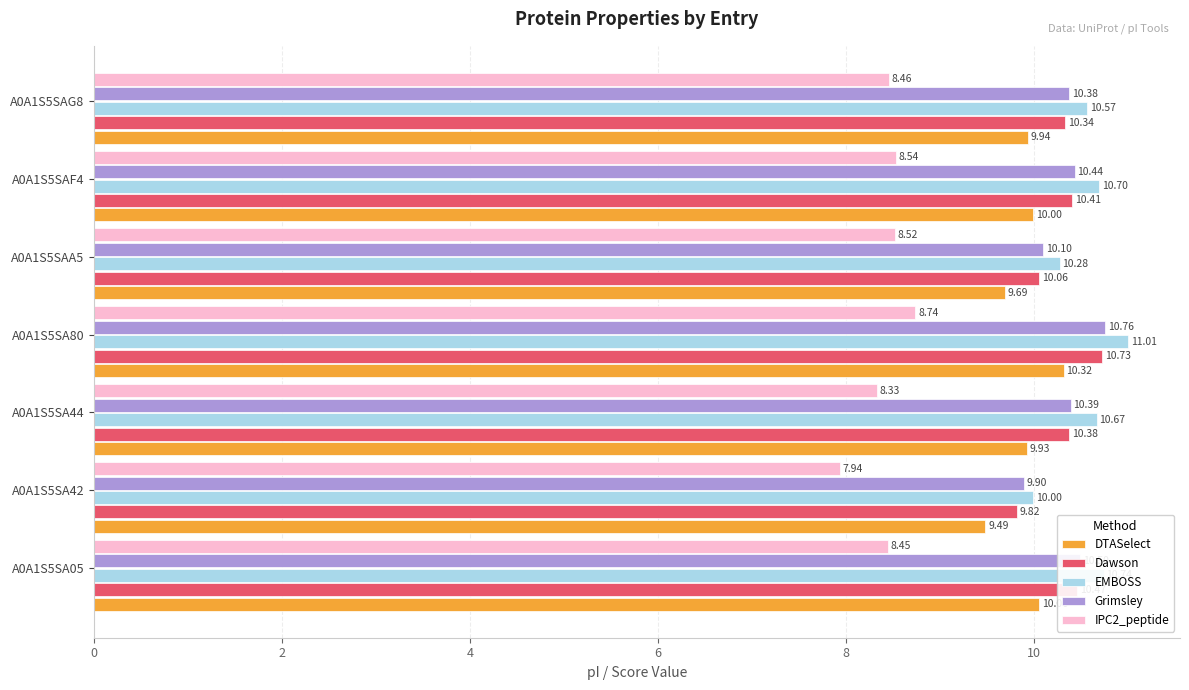

What is the sum of all Grimsley values?

72.5